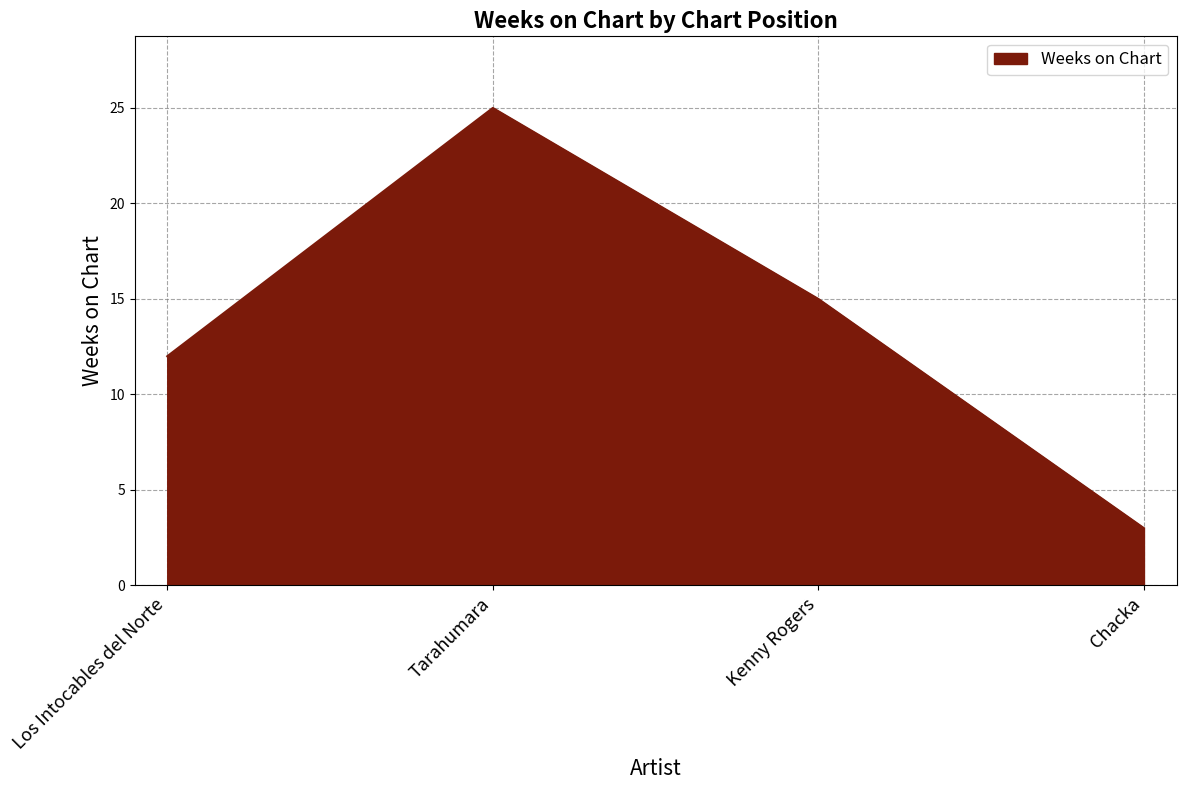

What is the change in value from Los Intocables del Norte to Chacka?

-9